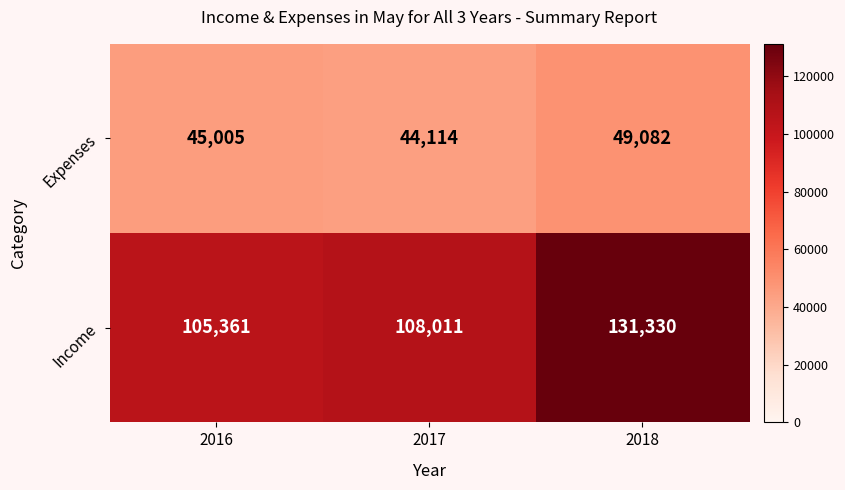

What is the average value of the Expenses series?

46067